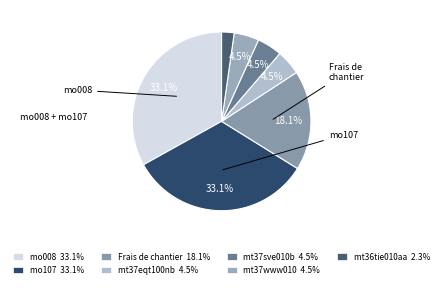

Which slice is the largest?

mo008